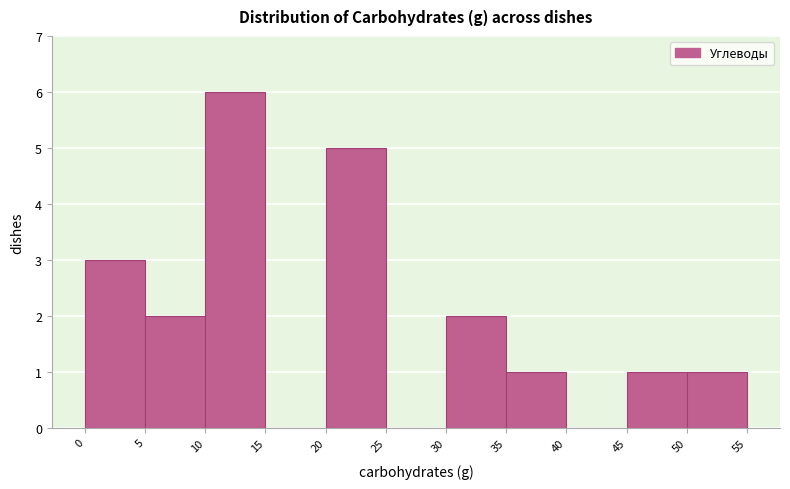

Reading left to right, list every bar in this chart as the range it spans on the x-axis followed by its height. The values are not printed on the chart, so give them approximately, as read against the axis.

0 to 5: 3
5 to 10: 2
10 to 15: 6
15 to 20: 0
20 to 25: 5
25 to 30: 0
30 to 35: 2
35 to 40: 1
40 to 45: 0
45 to 50: 1
50 to 55: 1